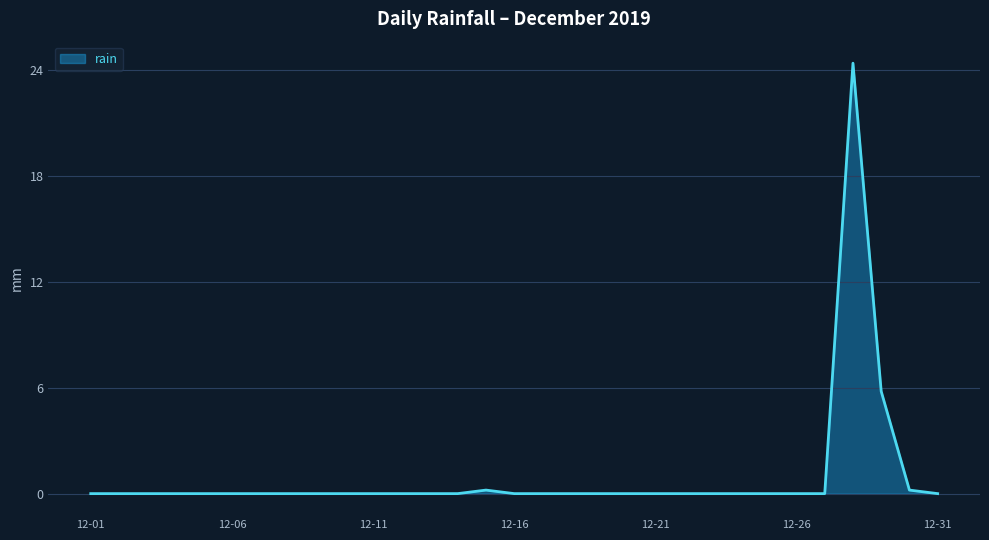

What is the difference between the maximum and minimum values?

24.4